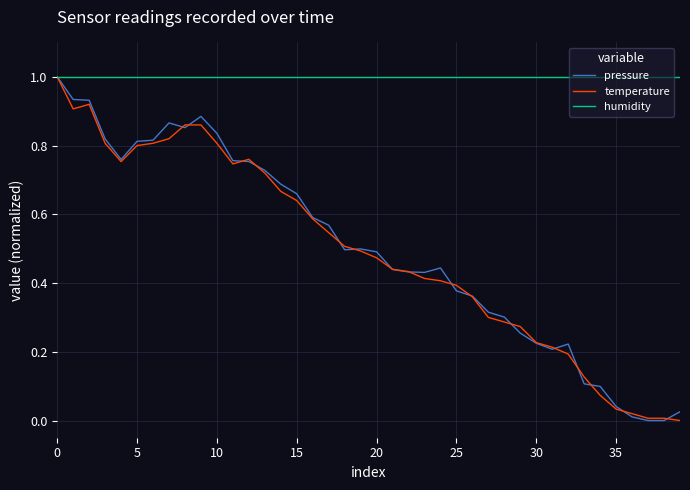

What is the maximum value for humidity?

1.0